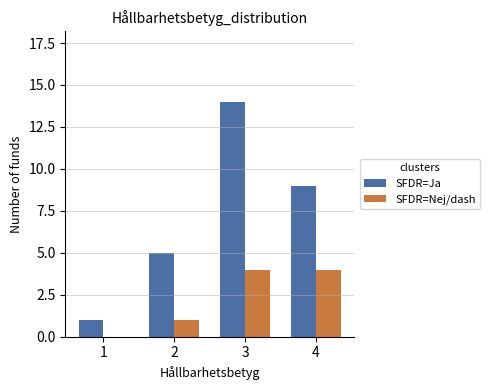

Which category has the highest value across all series?

3